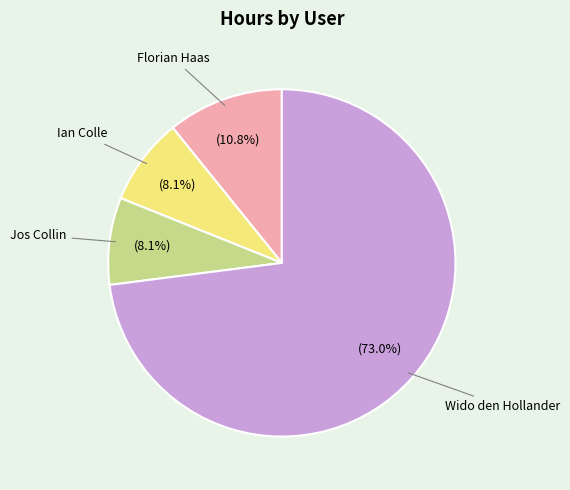

Is there any slice that represents more than half of the pie?

Yes